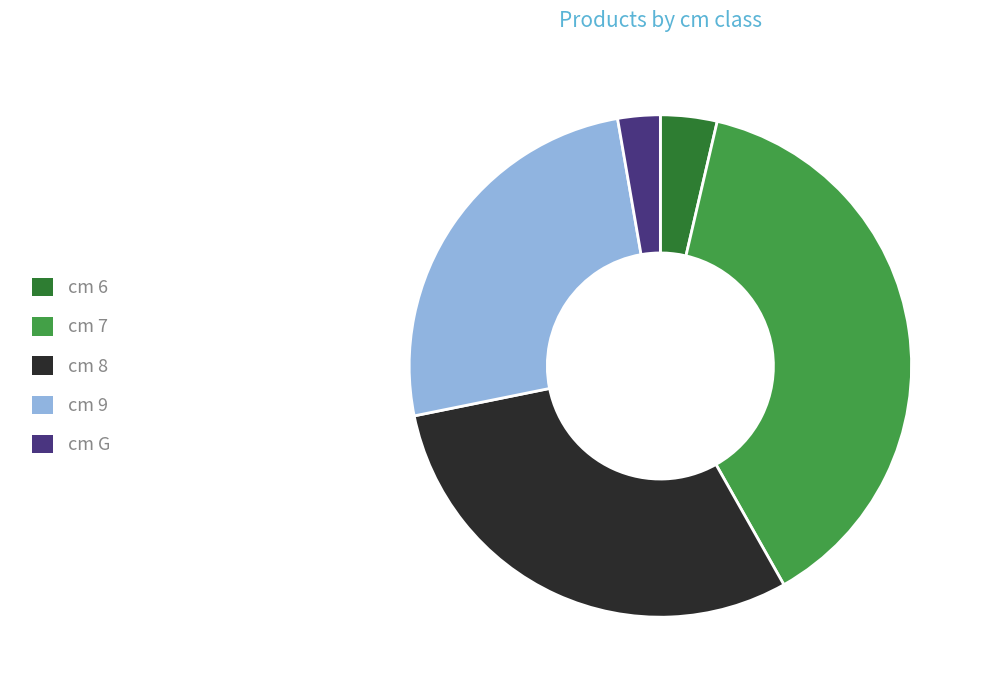

Between cm 8 and cm 6, which is larger?

cm 8